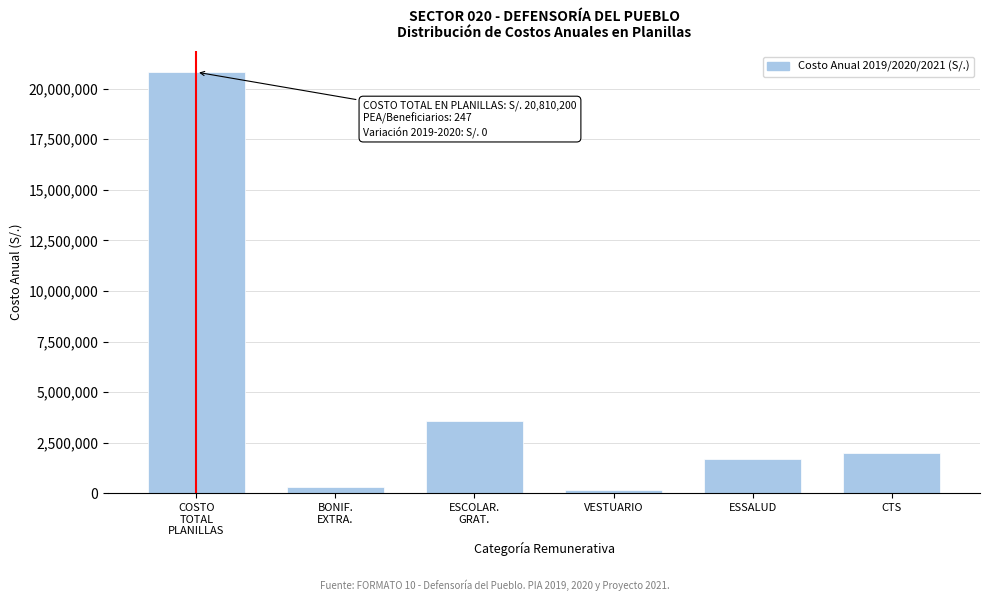

Reading right to left, transcribe all the data shown in this chart.

2005042	1679420	166563	3567156	312152	20810200